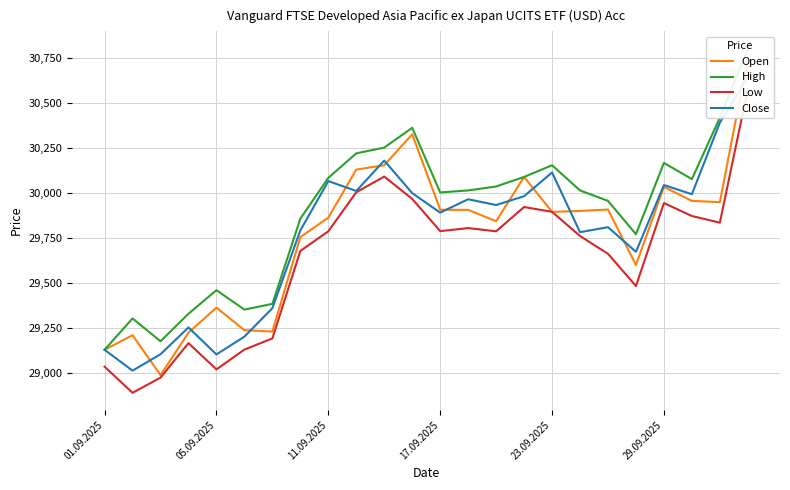

Where does the Low series first go above 29789?

9